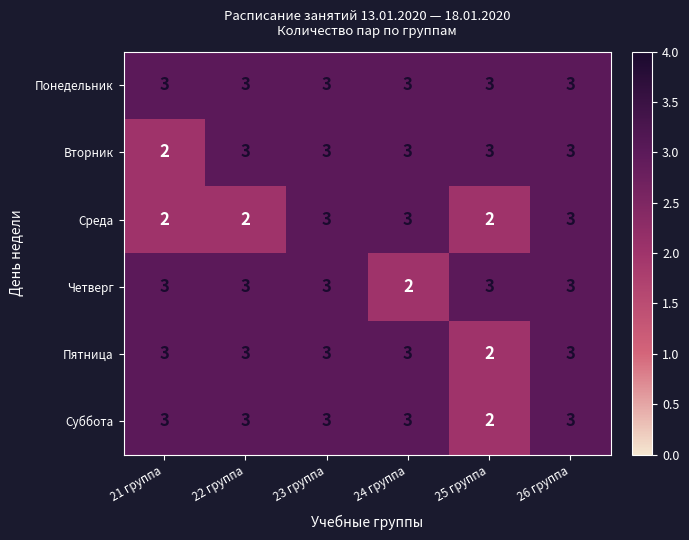

What is the difference between the highest and lowest values at 22 группа?

1